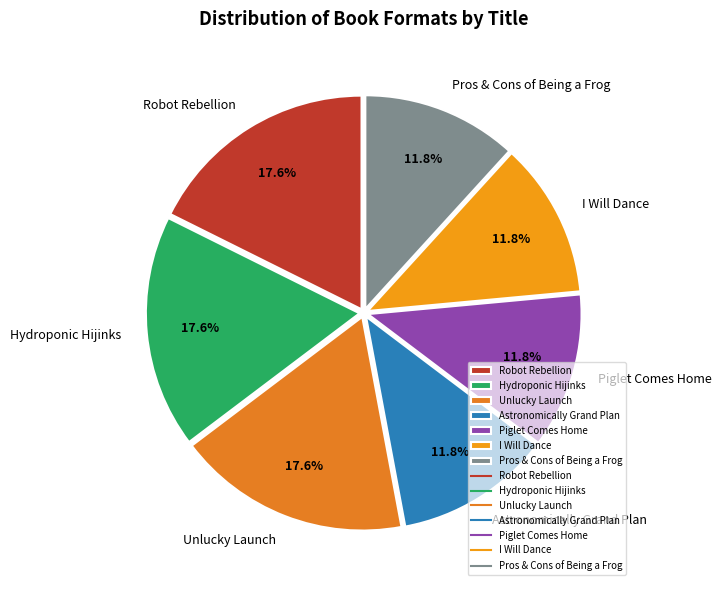

Is the sum of Unlucky Launch and Hydroponic Hijinks greater than half?

No